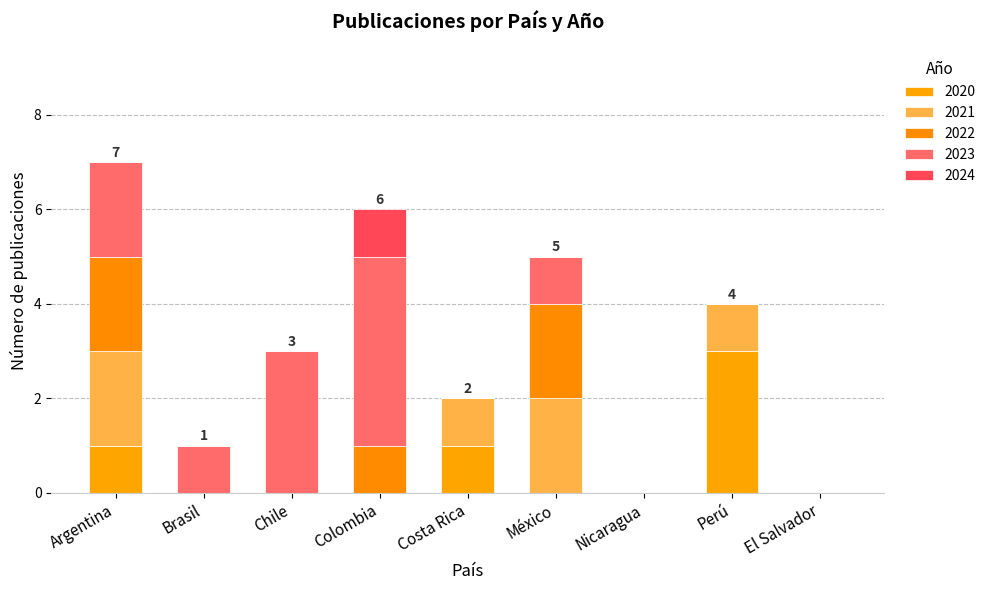

Between Chile and El Salvador, which series saw the biggest shift?

2023